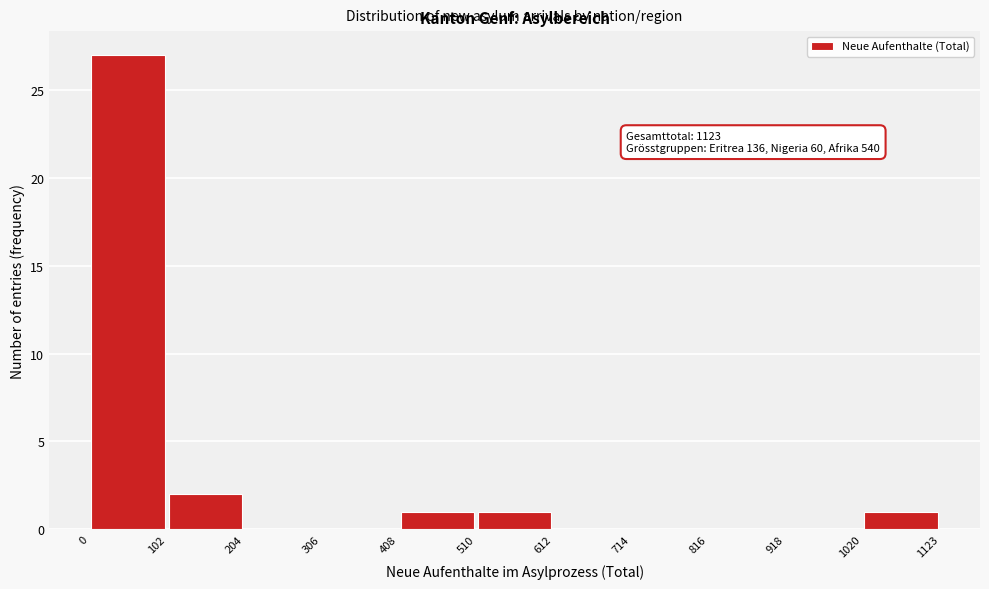

Over which range of the x-axis is the bar tallest?

0 to 102